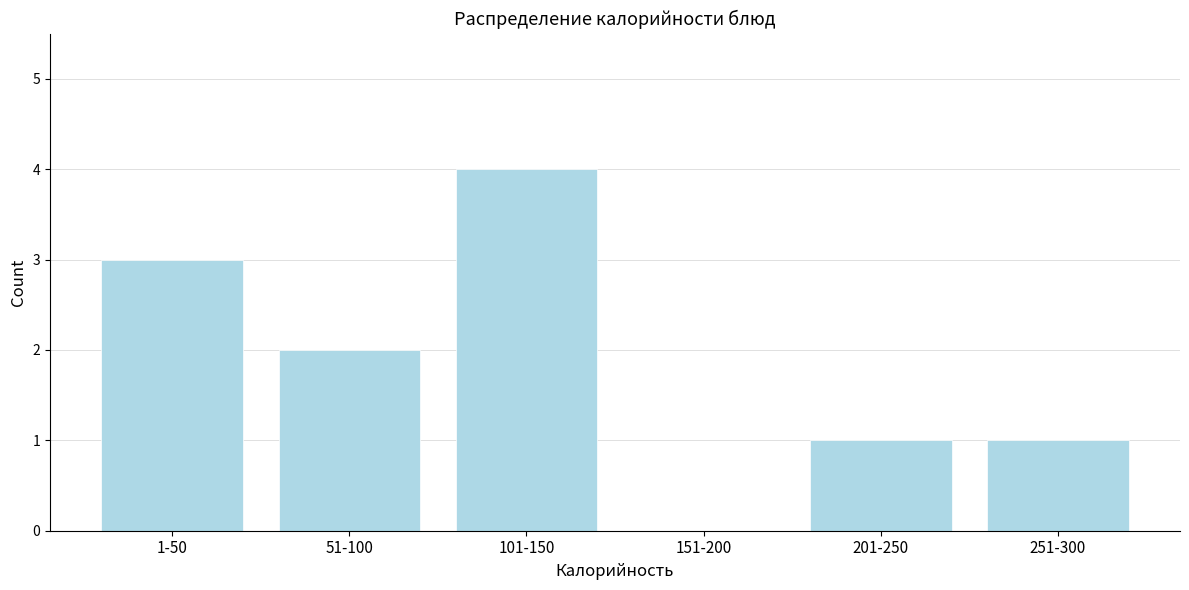

Reading right to left, list all the values displayed in this chart.

251-300=1	201-250=1	151-200=0	101-150=4	51-100=2	1-50=3